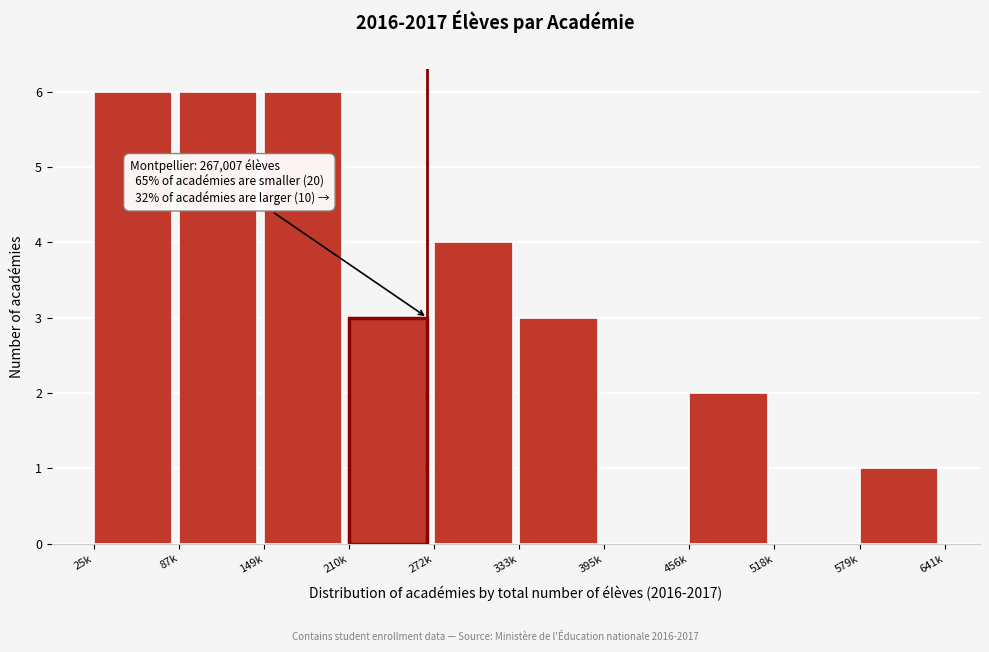

Reading right to left, transcribe all the data shown in this chart.

579k=1	518k=0	456k=2	395k=0	333k=3	272k=4	210k=3	149k=6	87k=6	25k=6